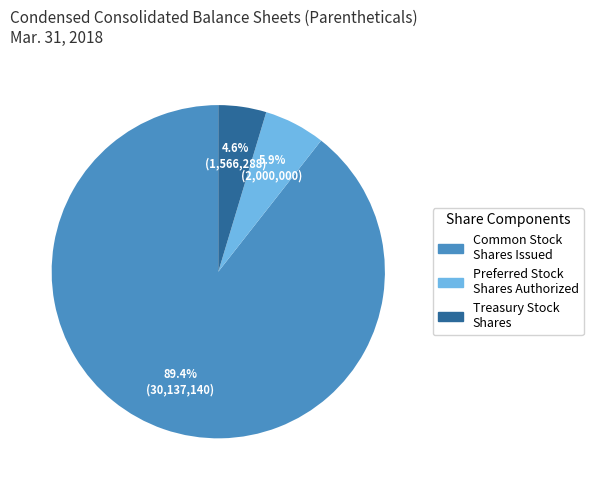

Does any single category account for the majority?

Yes